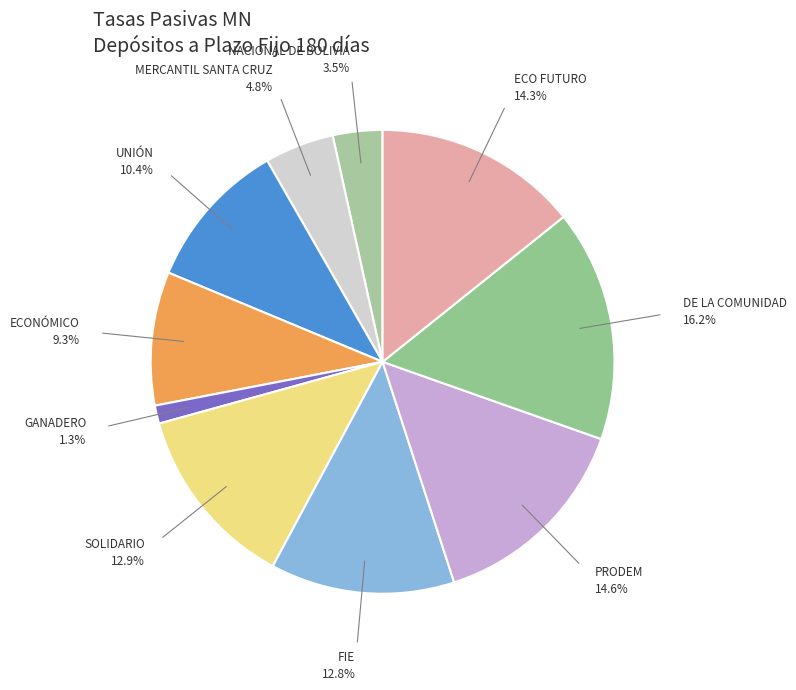

How many slices are in this pie chart?

10